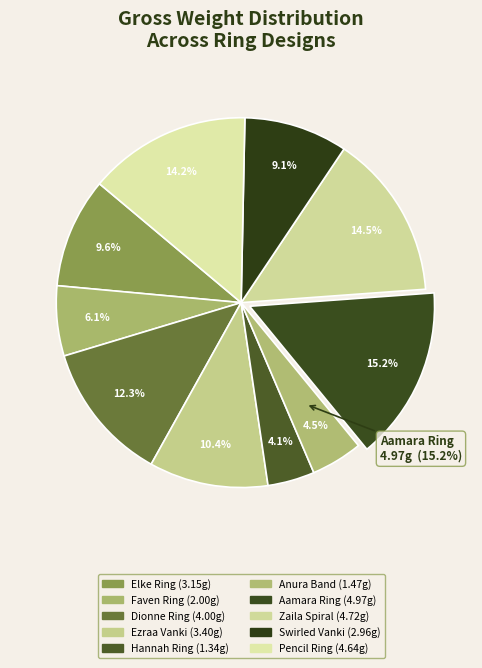

To the nearest percent, what portion does Aamara Ring represent?

15%